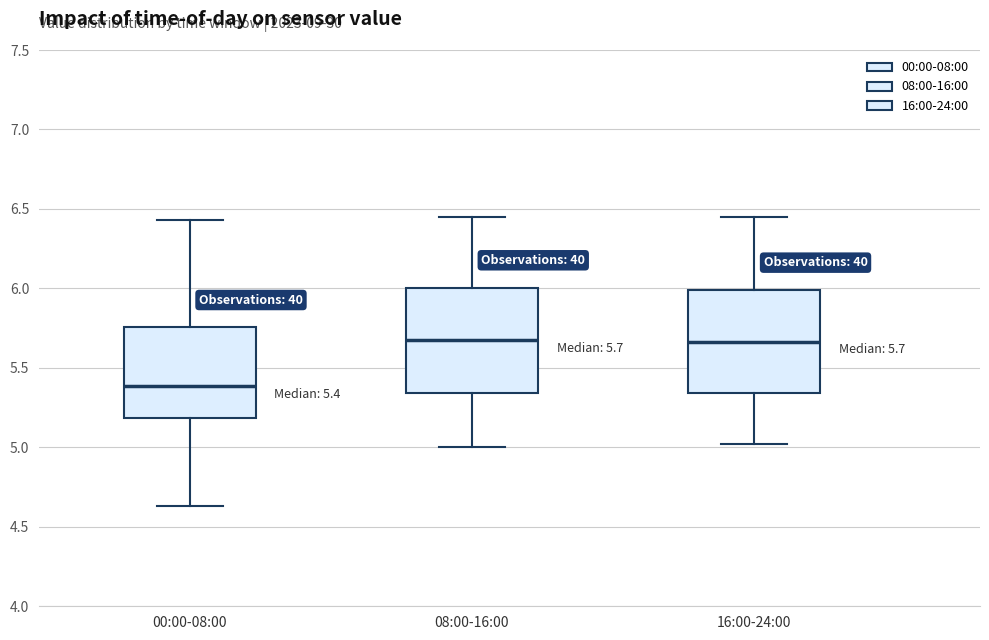

Which box's median line is the lowest?

00:00-08:00